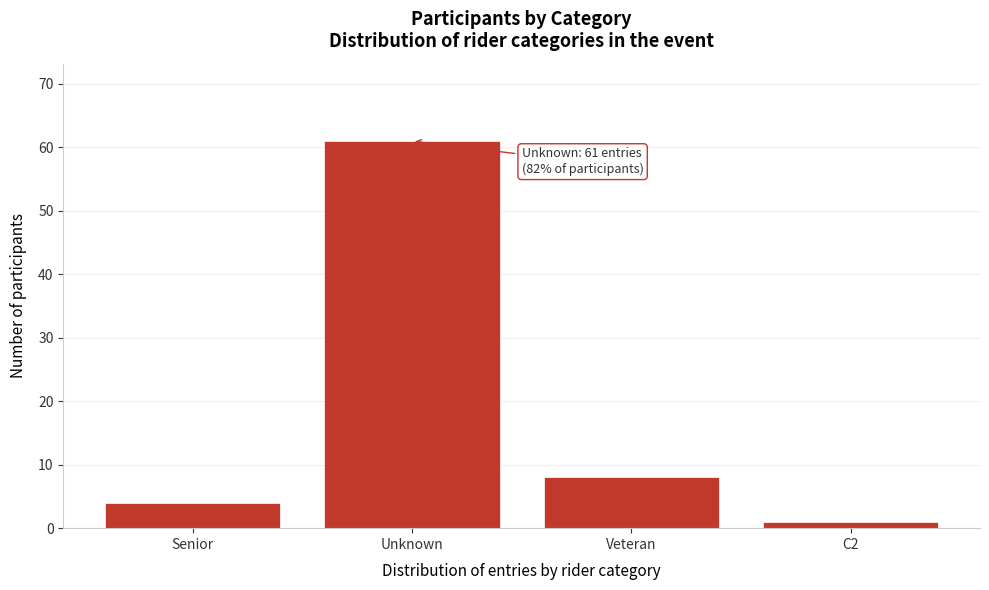

Reading right to left, what are all the values shown in this chart?

C2=1	Veteran=8	Unknown=61	Senior=4